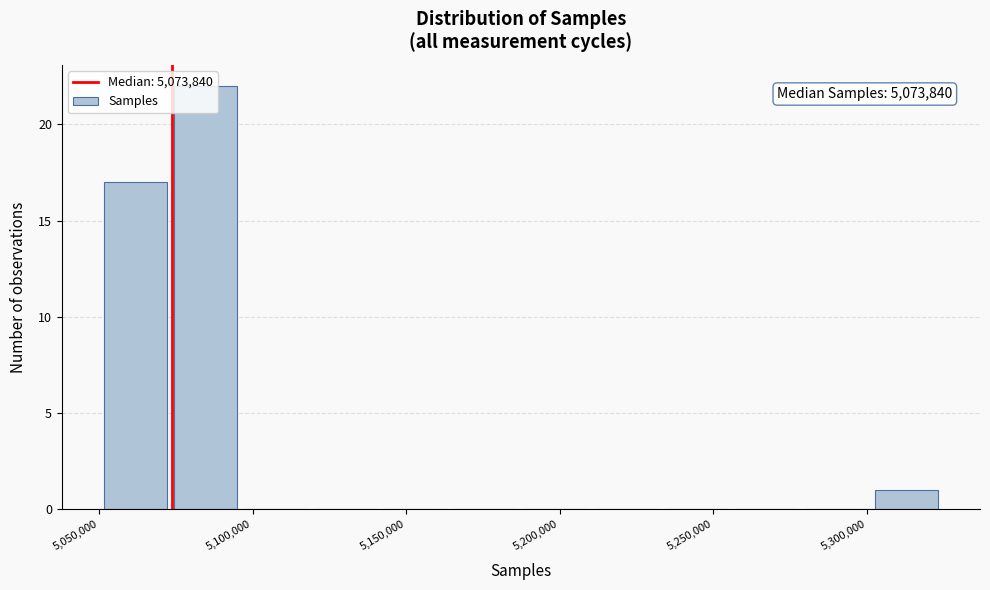

Which range on the x-axis has the tallest bar?

5075000 to 5095000